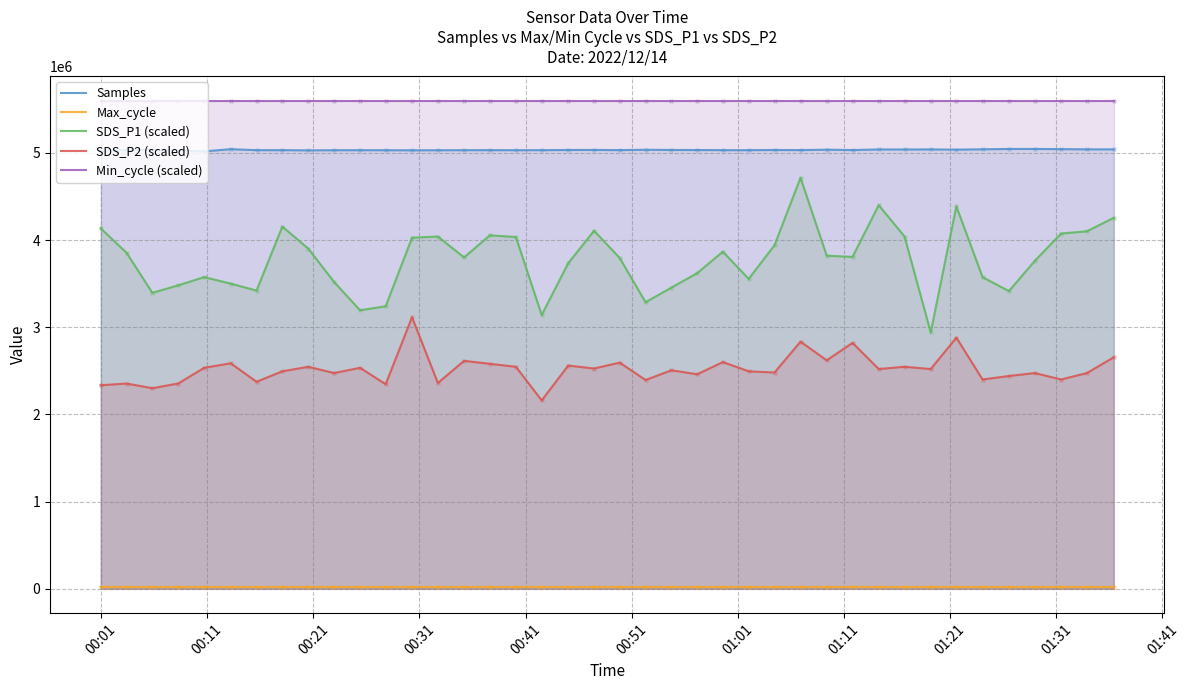

Which series contains the lowest Y value?

Max_cycle